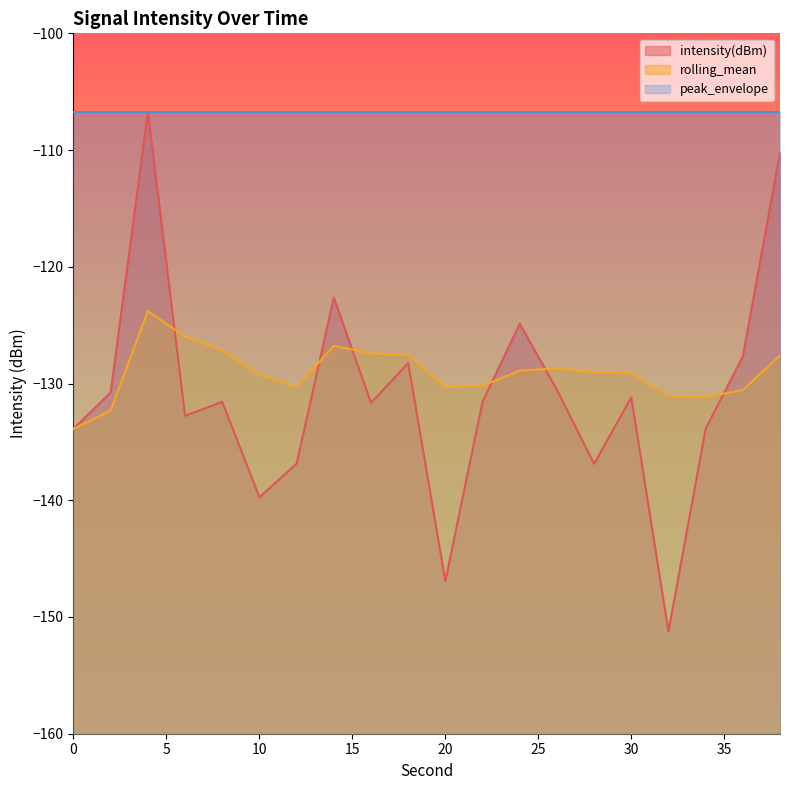

Reading right to left, transcribe all the data shown in this chart.

intensity(dBm): 38=-110.2	36=-127.7	34=-133.9	32=-151.3	30=-131.2	28=-136.9	26=-130.5	24=-124.9	22=-131.6	20=-146.9	18=-128.2	16=-131.7	14=-122.6	12=-136.9	10=-139.7	8=-131.6	6=-132.8	4=-106.7	2=-130.8	0=-133.9
rolling_mean: 38=-127.6	36=-130.6	34=-131.2	32=-131.1	30=-129.1	28=-129.0	26=-128.7	24=-128.9	22=-130.2	20=-130.3	18=-127.6	16=-127.4	14=-126.8	12=-130.3	10=-129.2	8=-127.1	6=-126.0	4=-123.8	2=-132.3	0=-133.9